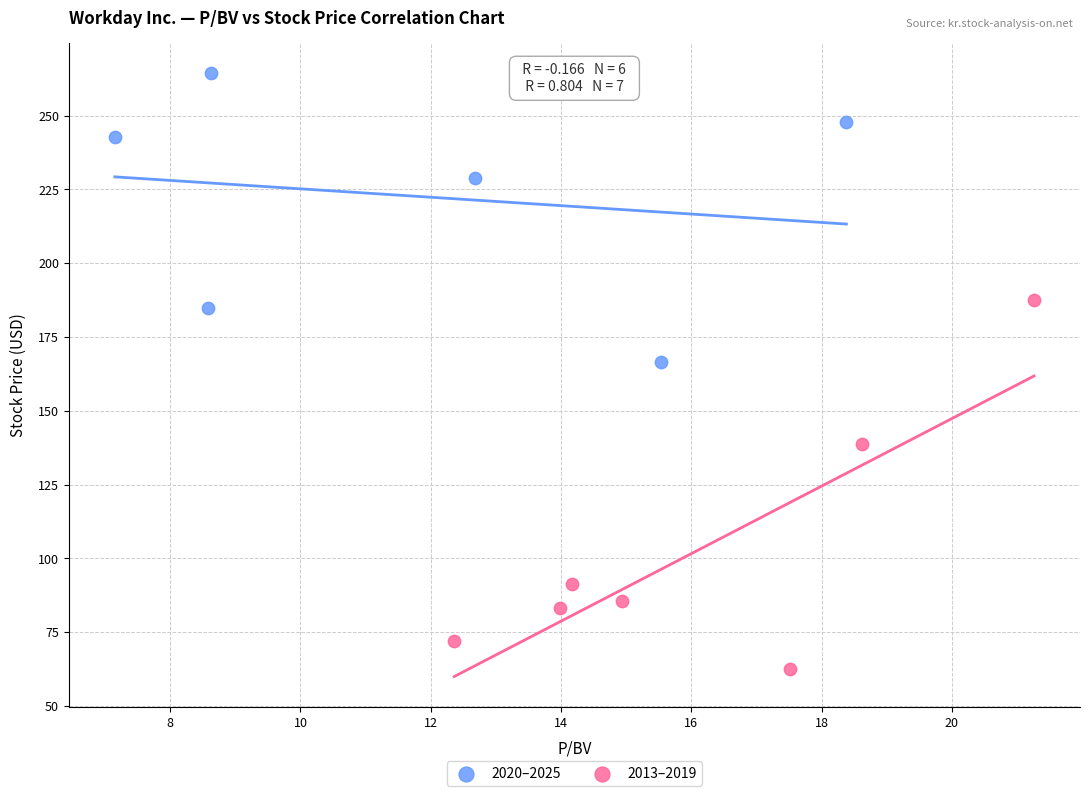

Which series contains the highest Y value?

2020–2025